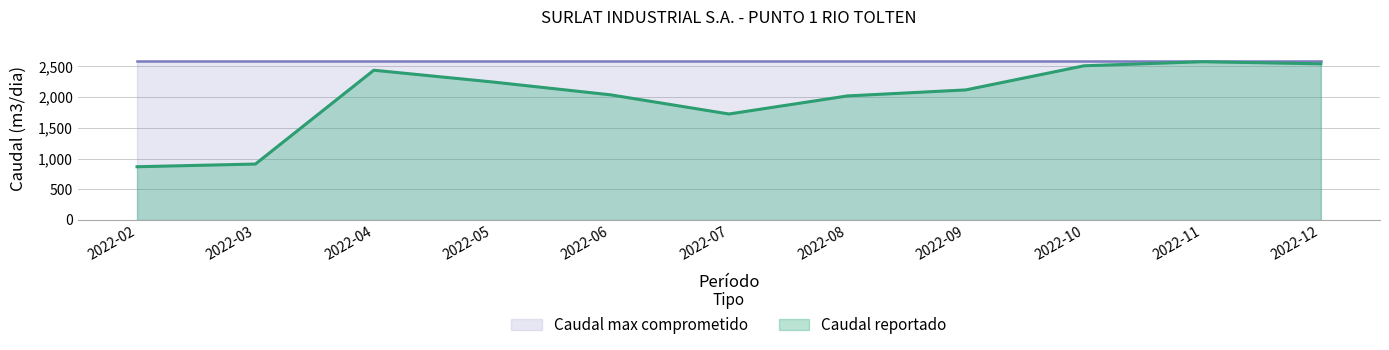

The value at 2022-11 is 2576.0. True or false?

True